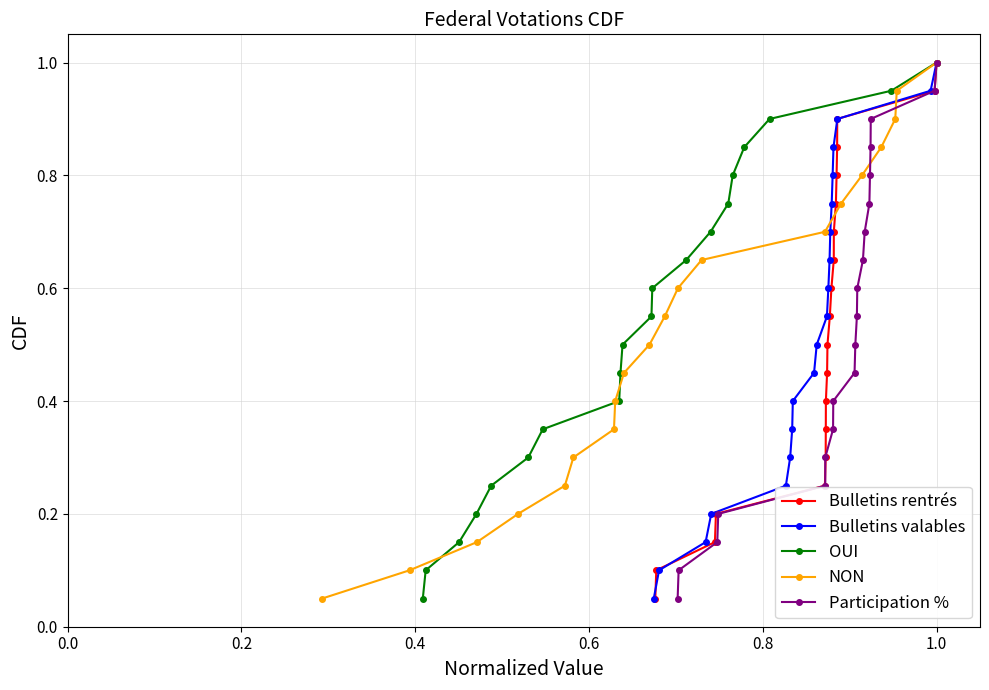

True or false: Bulletins rentrés and OUI intersect in this chart.

False